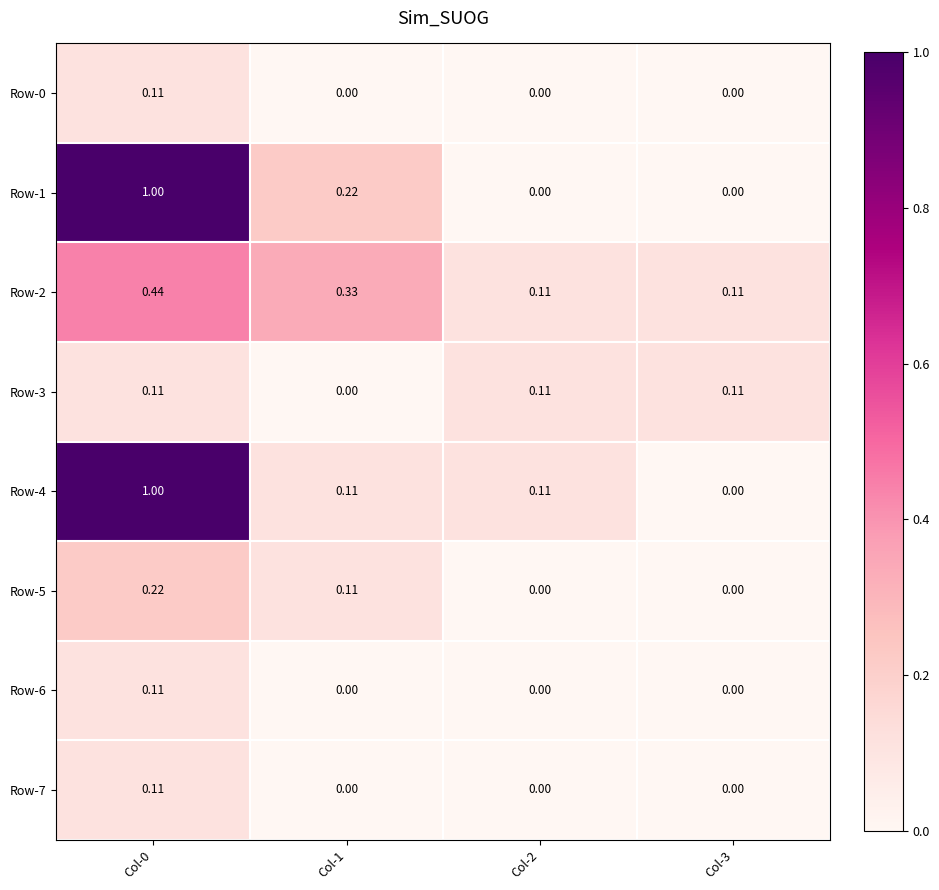

At which category is the sum across all series the highest?

Col-0